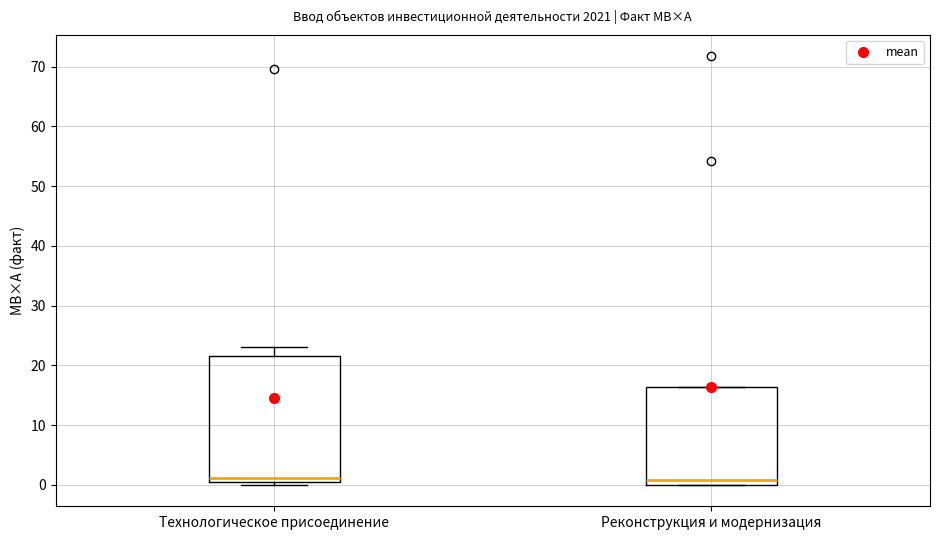

Comparing the boxes themselves (not the whiskers), which one is the tallest?

Технологическое присоединение